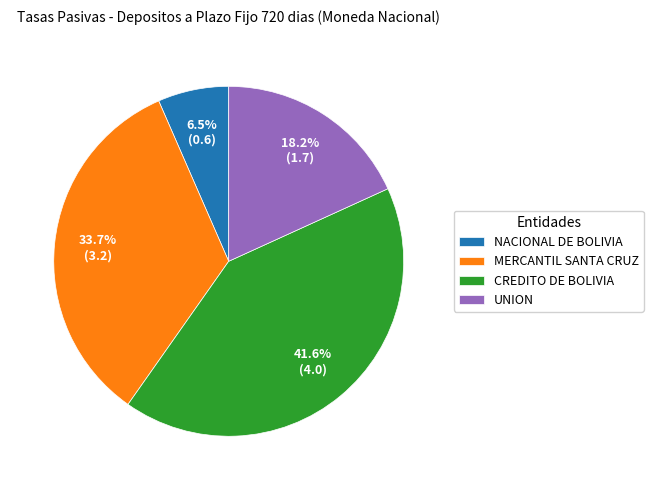

The UNION slice represents 18% of the pie. True or false?

True